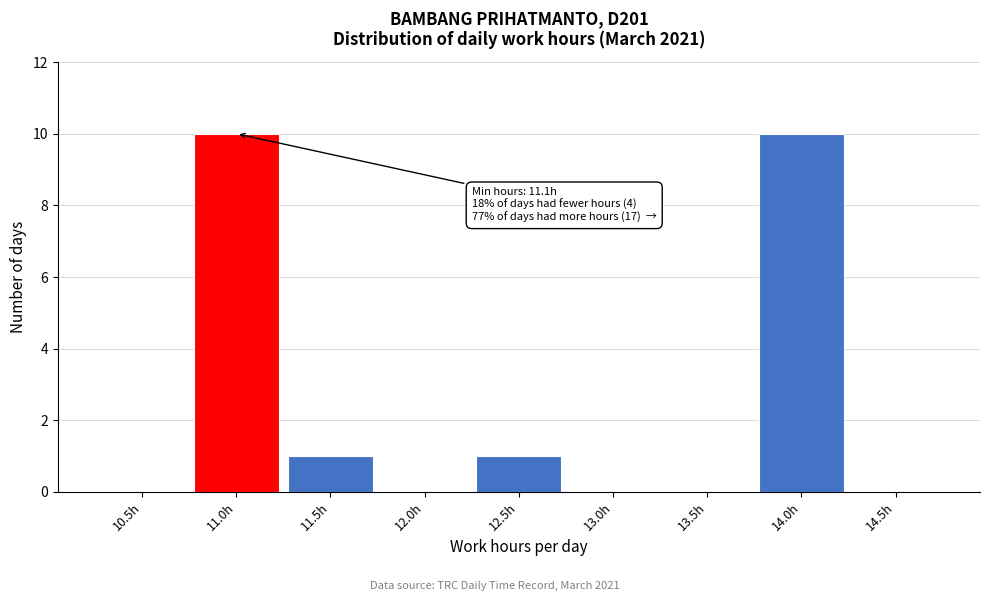

Reading left to right, transcribe all the data shown in this chart.

10.5h=0	11.0h=10	11.5h=1	12.0h=0	12.5h=1	13.0h=0	13.5h=0	14.0h=10	14.5h=0